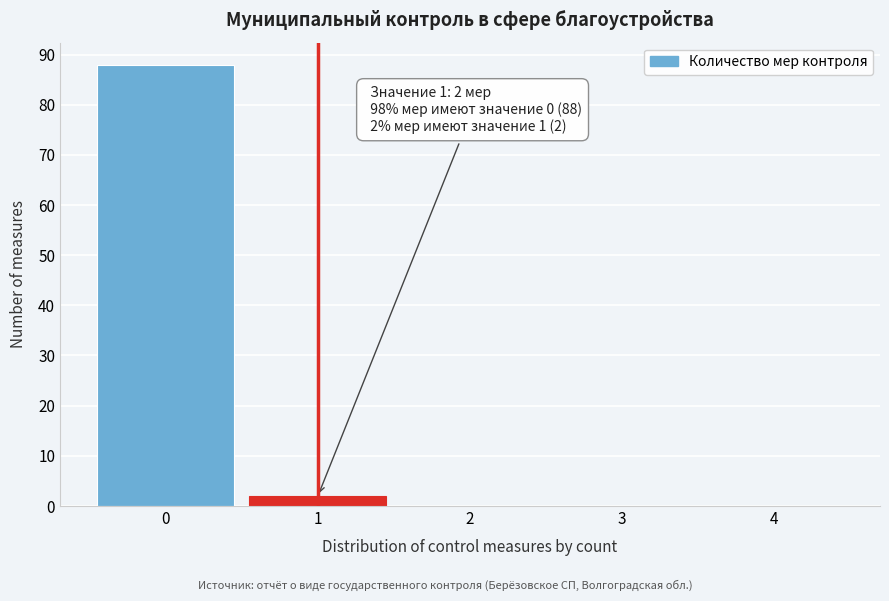

Reading left to right, extract all data points from this chart.

0=88	1=2	2=0	3=0	4=0